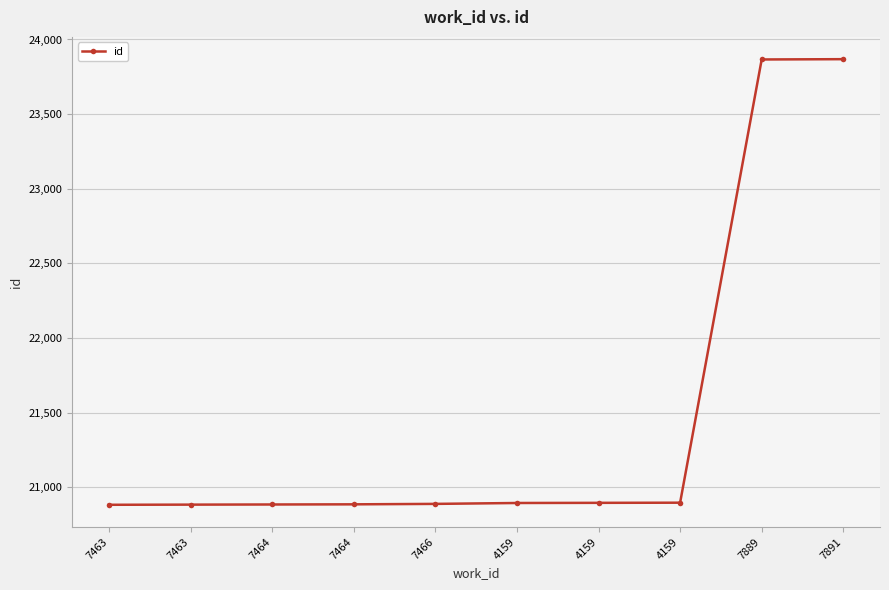

What is the difference between the values at 4159 and 7891?

2974